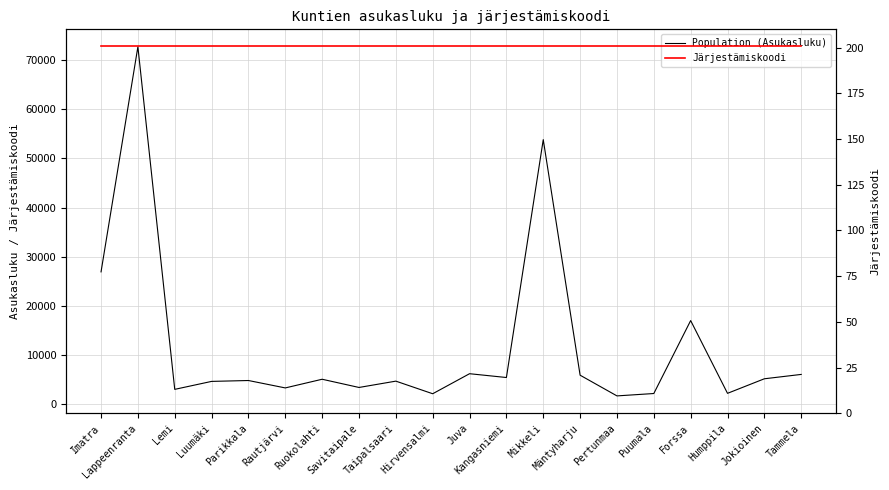

Which series has the widest spread of values?

Population (Asukasluku)